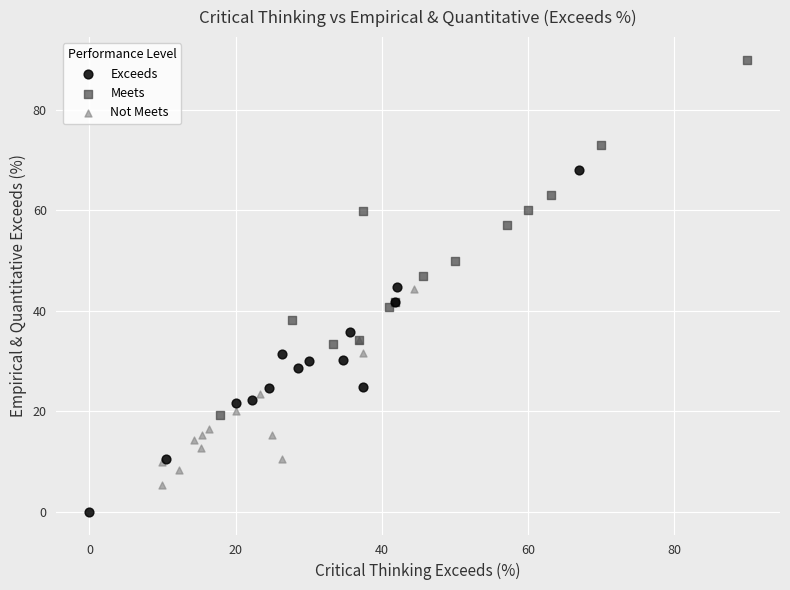

Which series contains the lowest Y value?

Exceeds